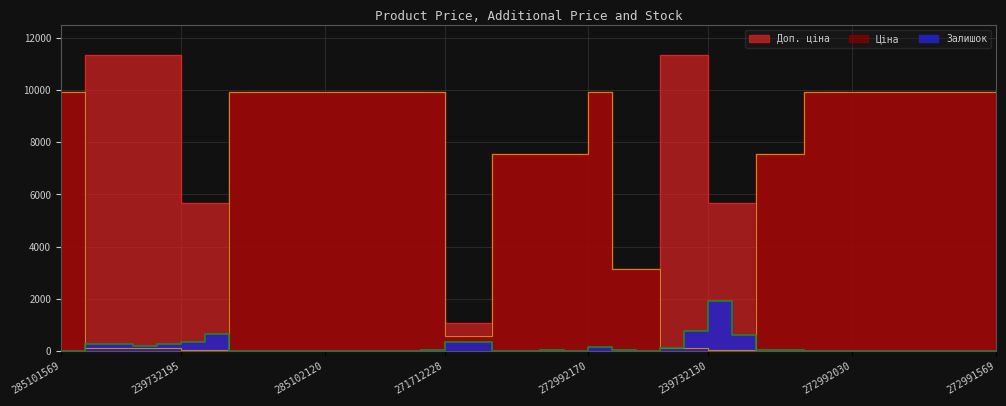

True or false: Доп. ціна has more than 0 interior local peaks.

True